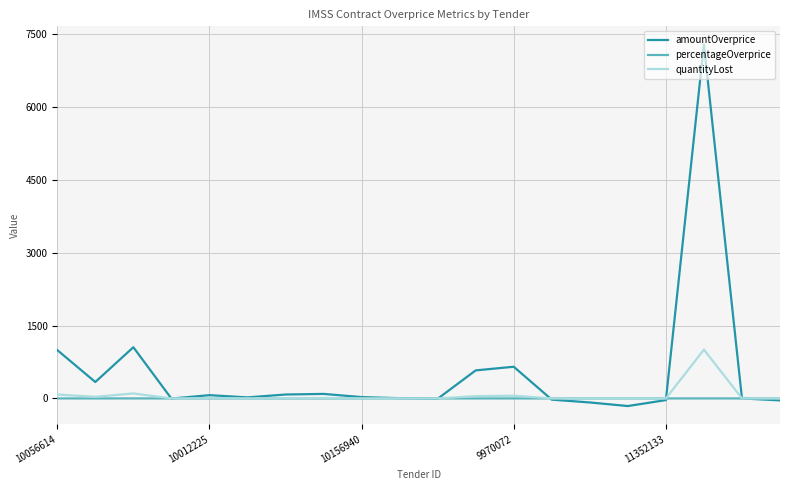

What is the highest value of the amountOverprice series?

7294.1